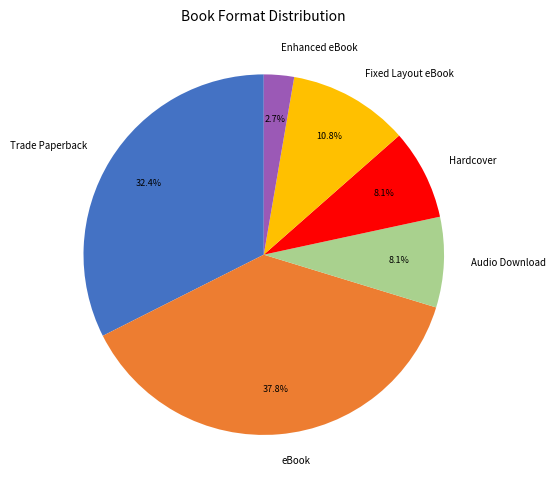

What is the largest slice in the pie chart?

eBook